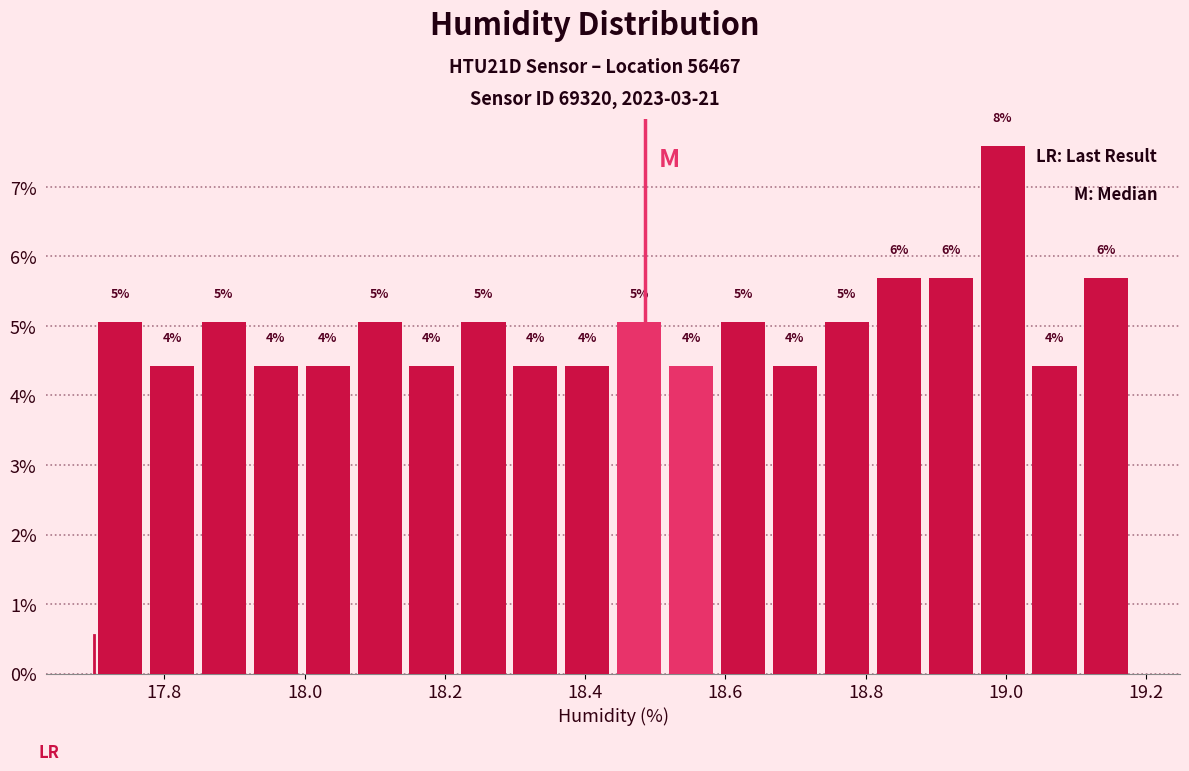

Read against the x-axis, roughly where is the centre of the tallest bar?

19.00